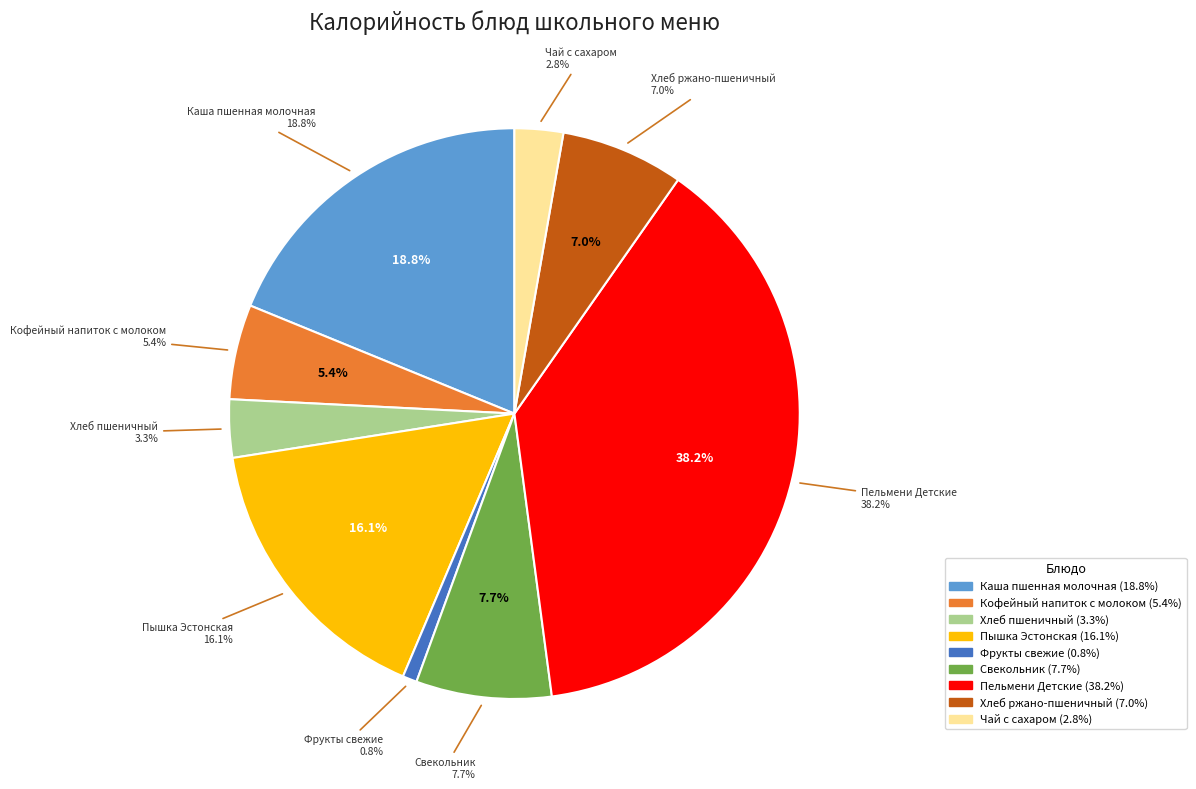

What is the smallest slice in the pie chart?

Фрукты свежие